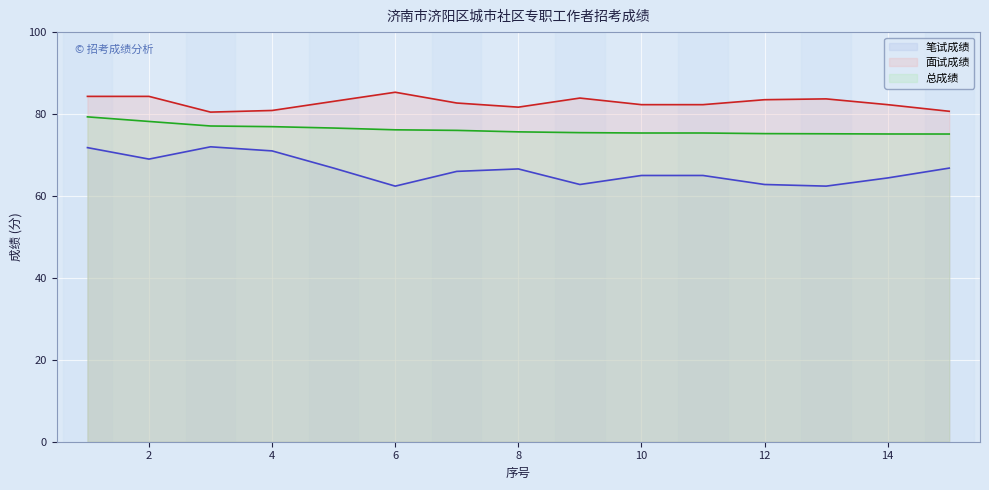

Reading left to right, transcribe all the data shown in this chart.

笔试成绩: 71.8	69.0	72.0	71.0	66.8	62.4	66.0	66.6	62.8	65.0	65.0	62.8	62.4	64.4	66.8
面试成绩: 84.3	84.3	80.5	80.9	83.1	85.3	82.7	81.7	83.9	82.3	82.3	83.5	83.7	82.3	80.7
总成绩: 79.3	78.2	77.1	76.9	76.6	76.2	76.0	75.7	75.5	75.4	75.4	75.2	75.2	75.1	75.1